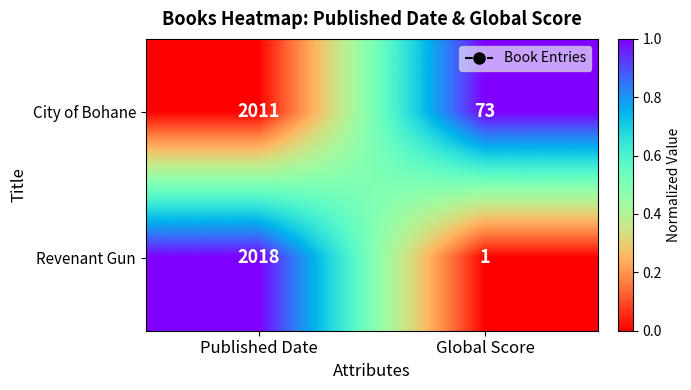

Which series changed the most between Published Date and Global Score?

Revenant Gun